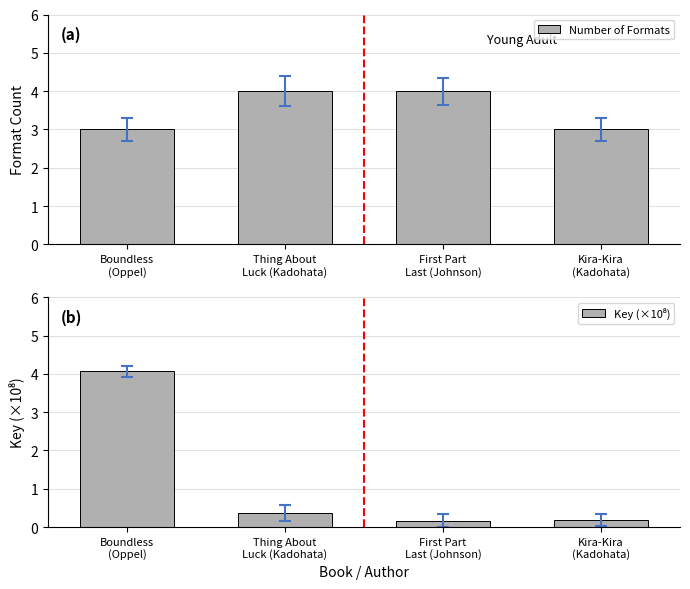

List the series in order of their overall mean, highest first.

Number of Formats, Key (×10⁸)